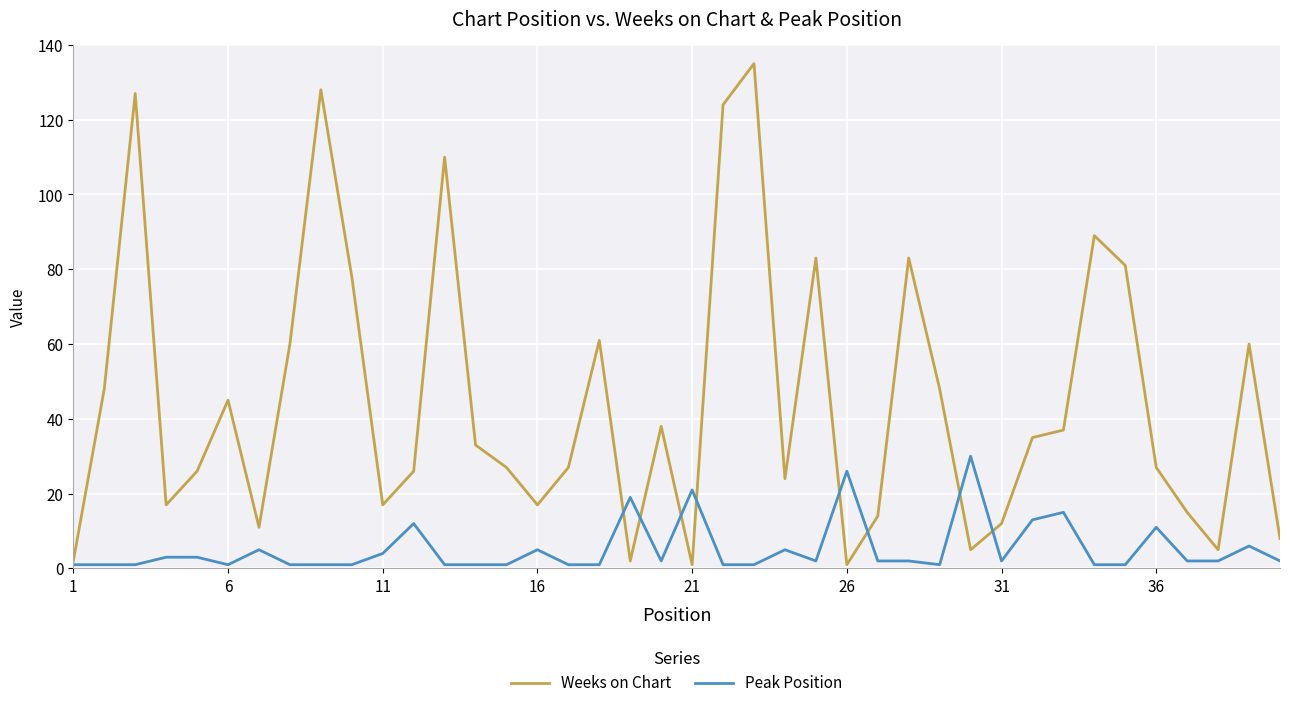

What is the highest value of the Peak Position series?

30